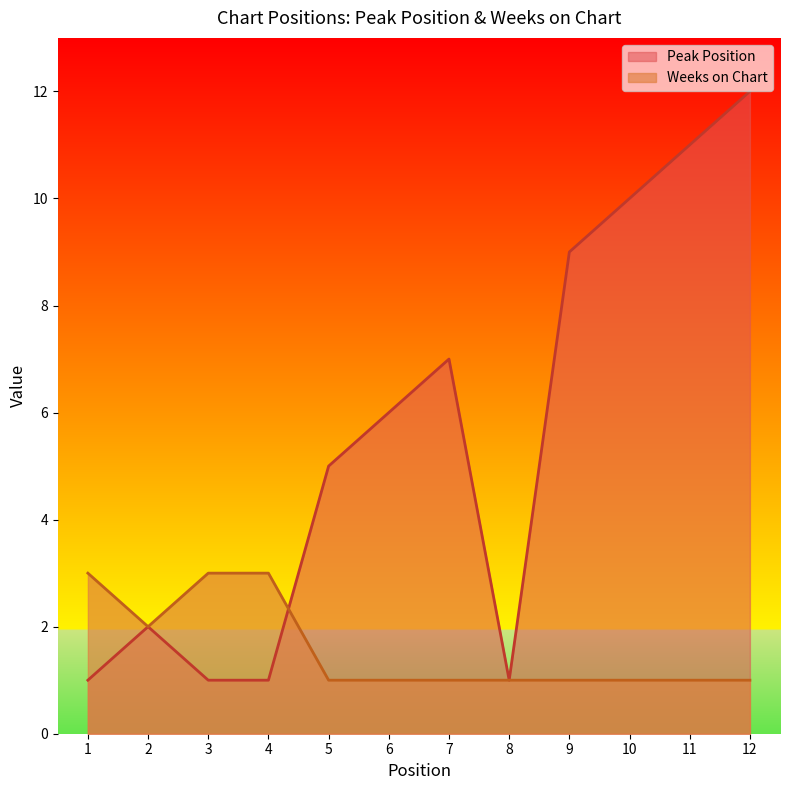

What is the average value of the Peak Position series?

6